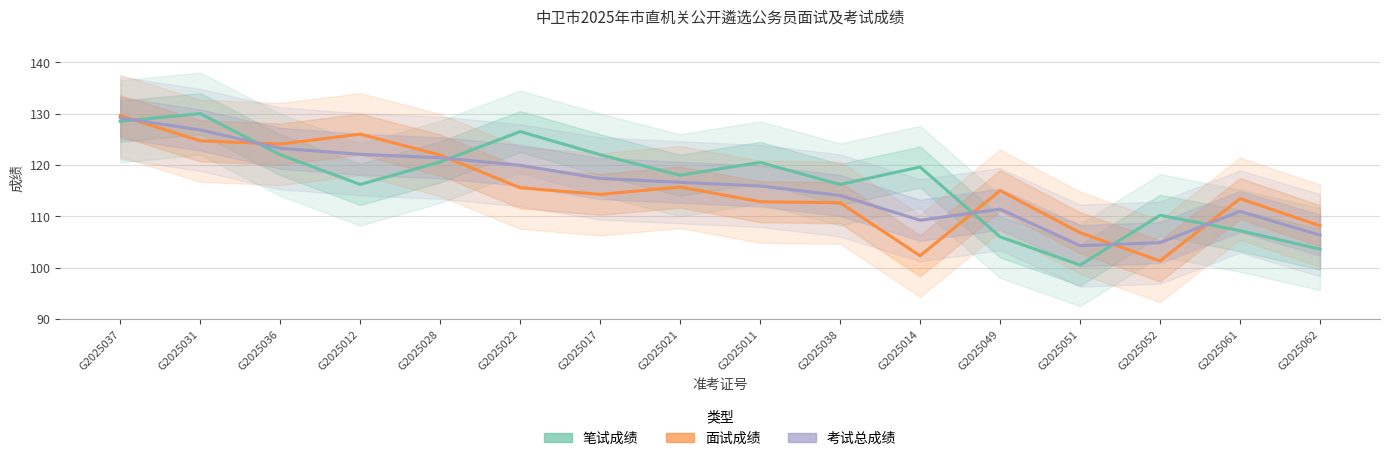

How many intersections are there between 面试成绩 and 笔试成绩?

6